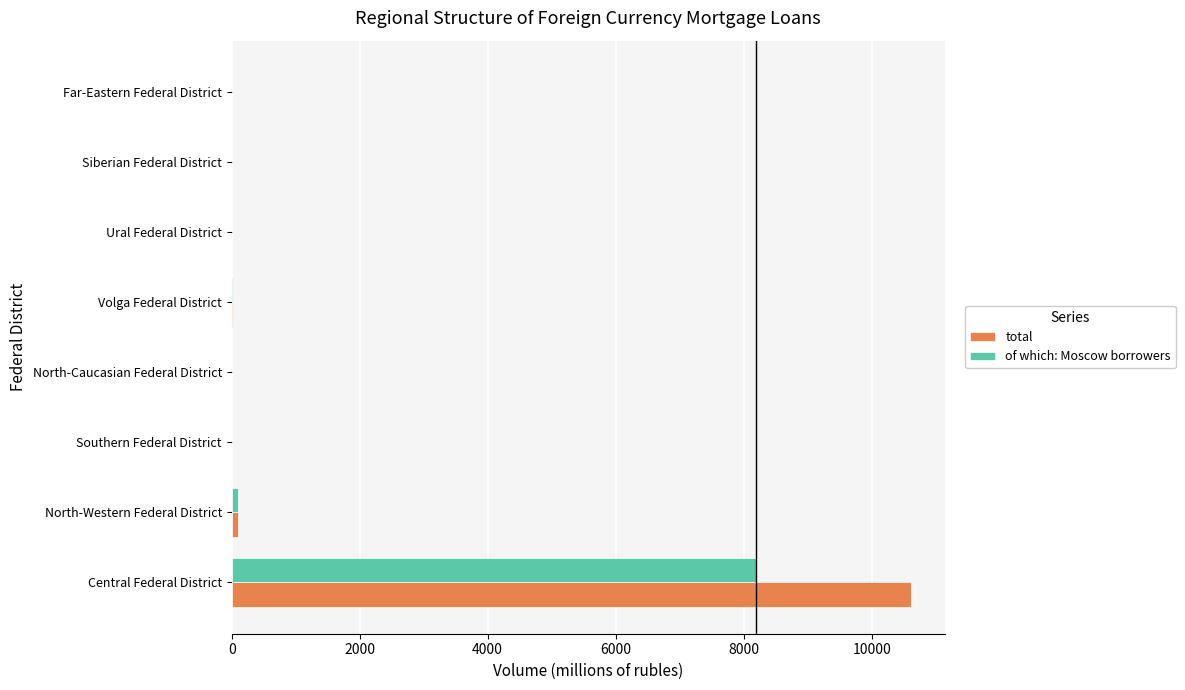

Which series changed the most between Central Federal District and Volga Federal District?

total